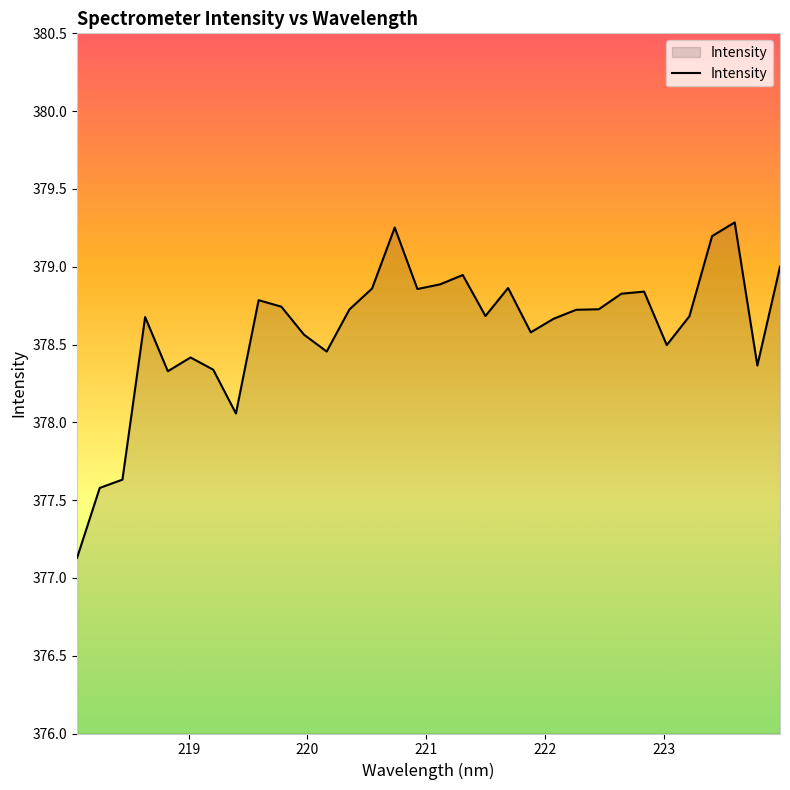

What is the minimum value shown in the chart?

377.1